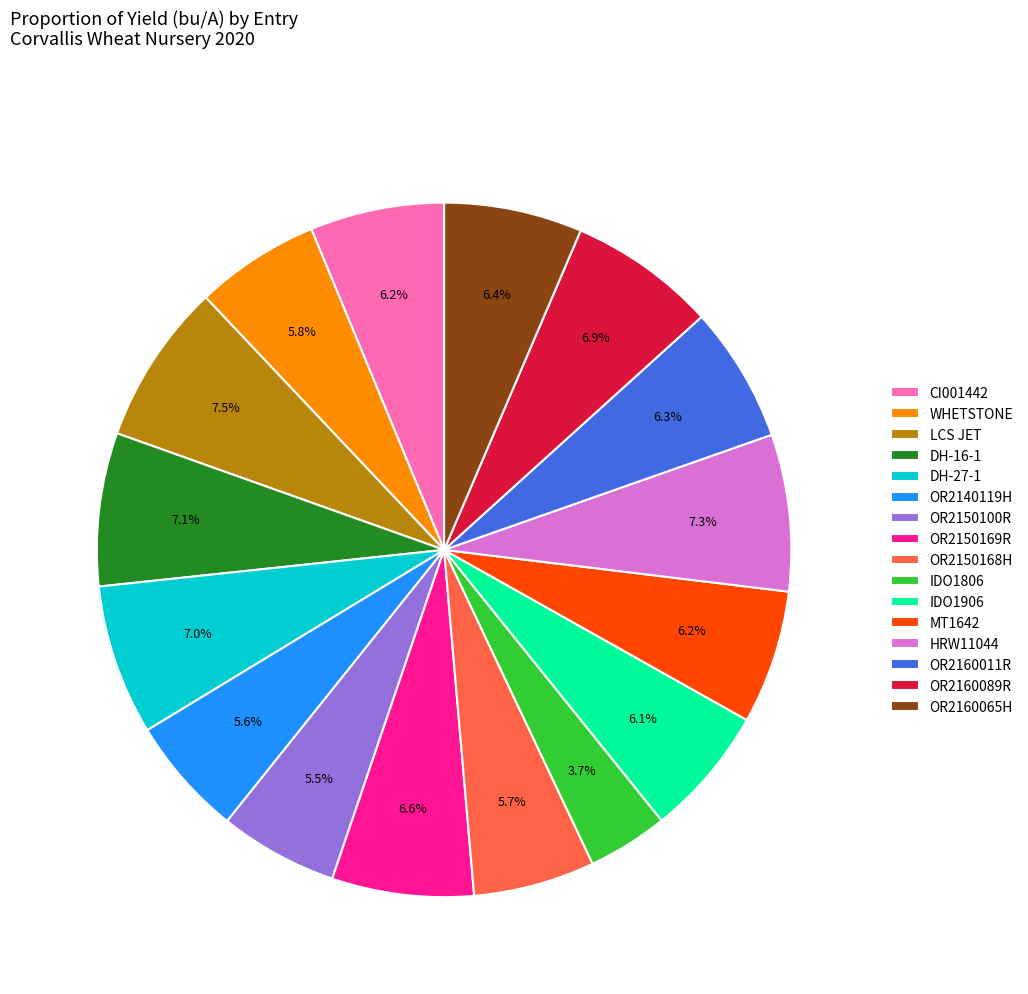

To the nearest percent, what is the average slice percentage?

6%